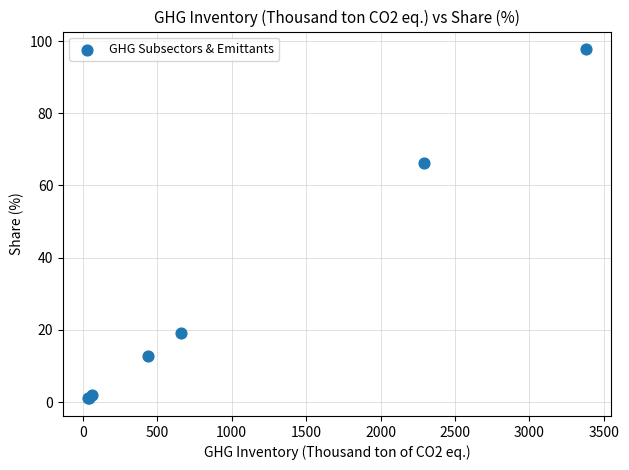

What Y value in the scatter plot is closest to 49?

66.3